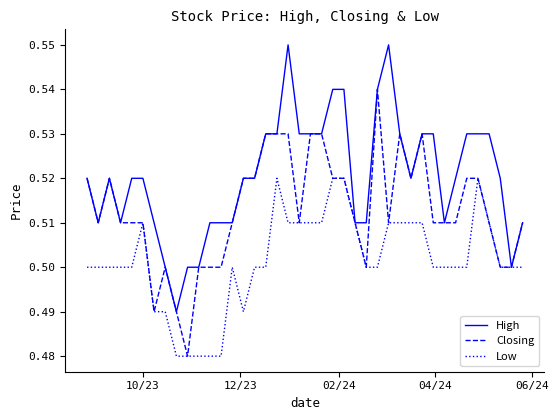

Which series has the largest total across all categories?

High